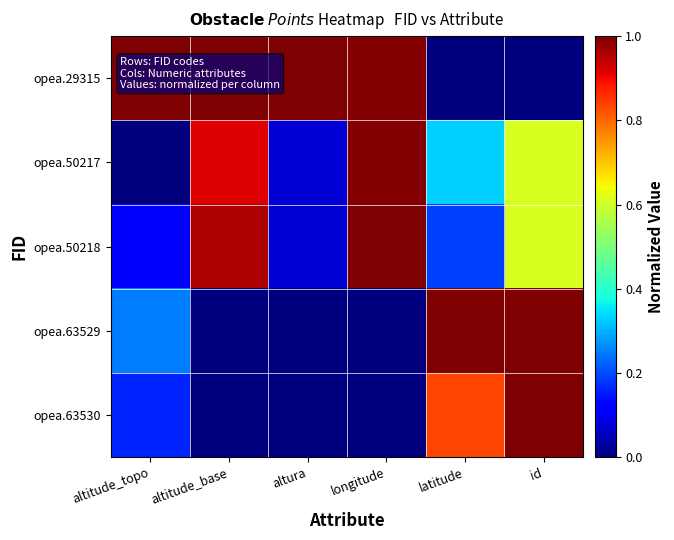

What is the total value across all series at longitude?

3.0